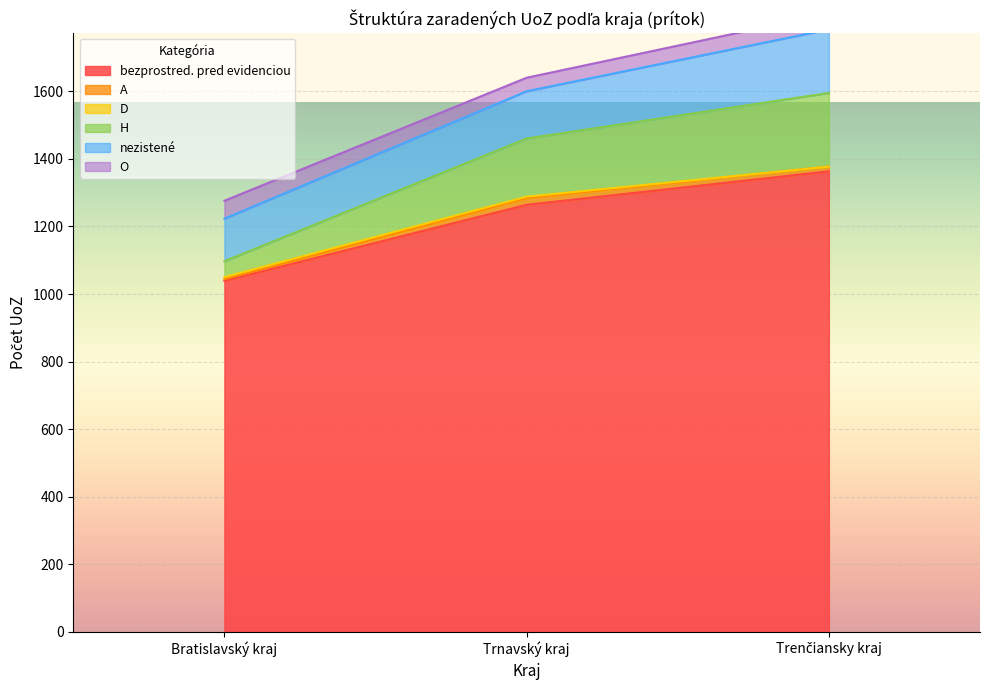

Is it true that bezprostred. pred evidenciou equals 1264 at Trnavský kraj?

True